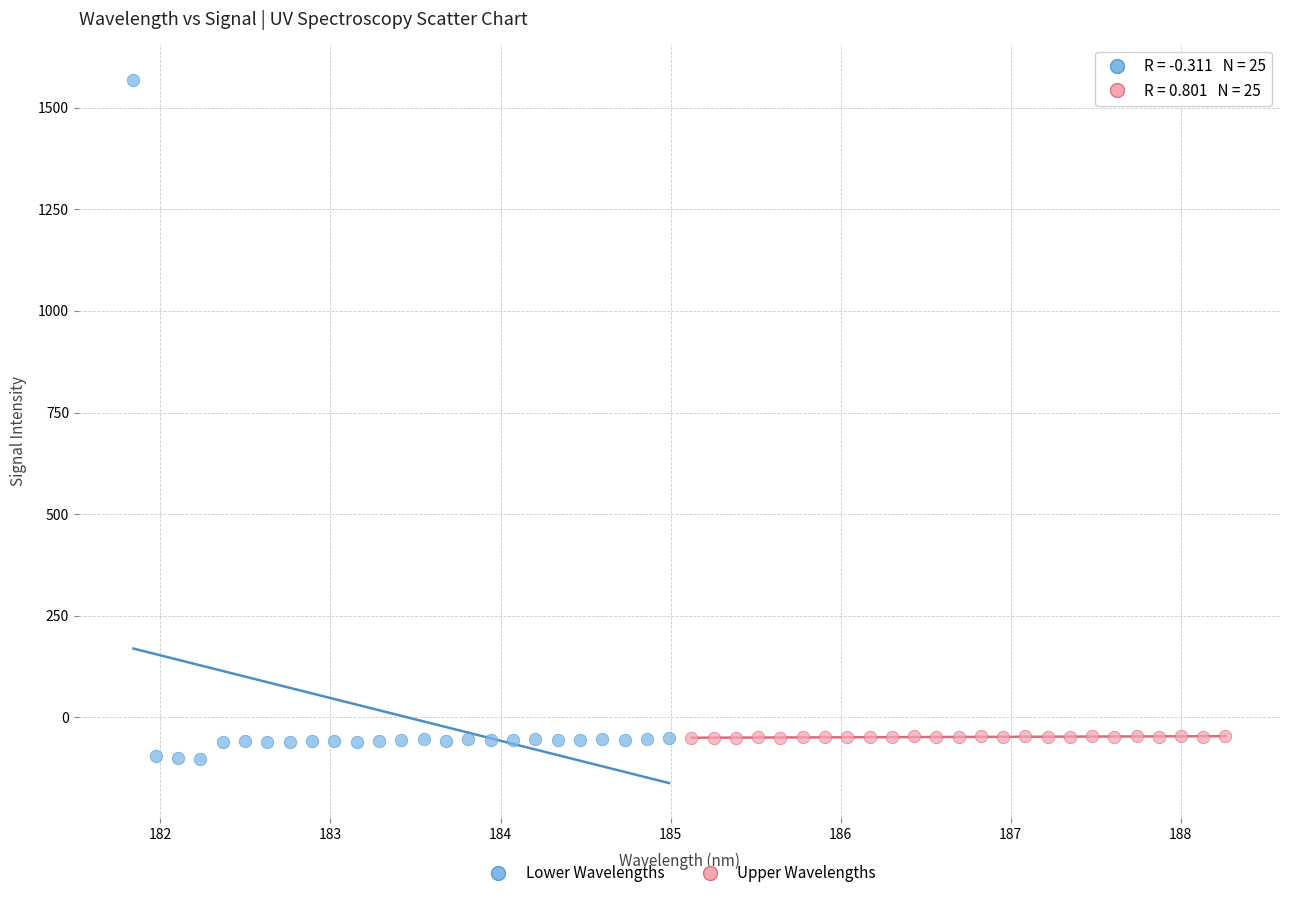

What are all the series names shown in the legend?

Lower Wavelengths, Upper Wavelengths